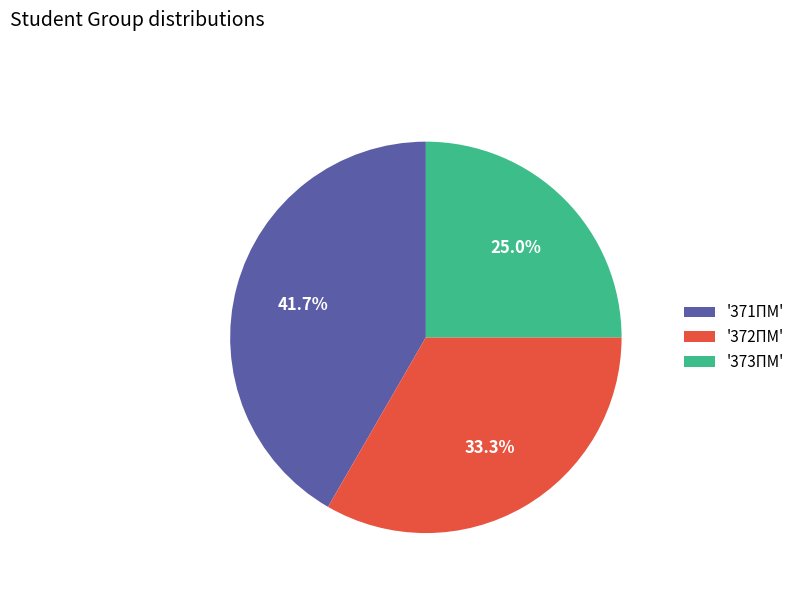

What percentage do '373ПМ' and '371ПМ' together represent?

66.7%